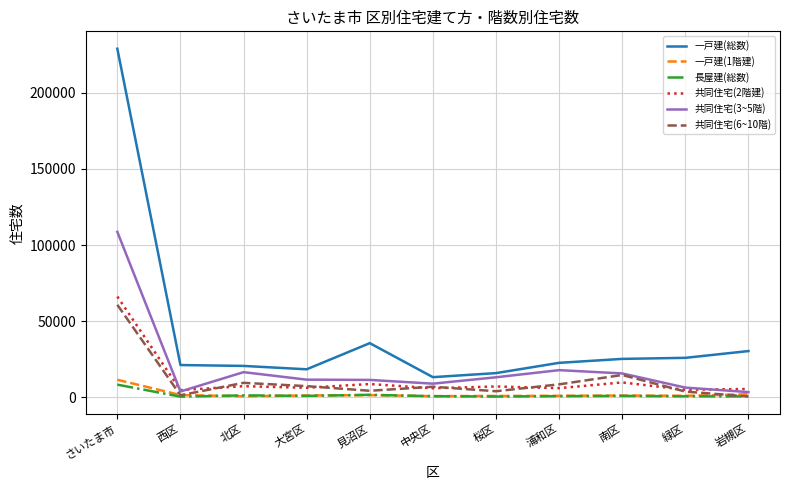

What is the maximum value for 長屋建(総数)?

8310